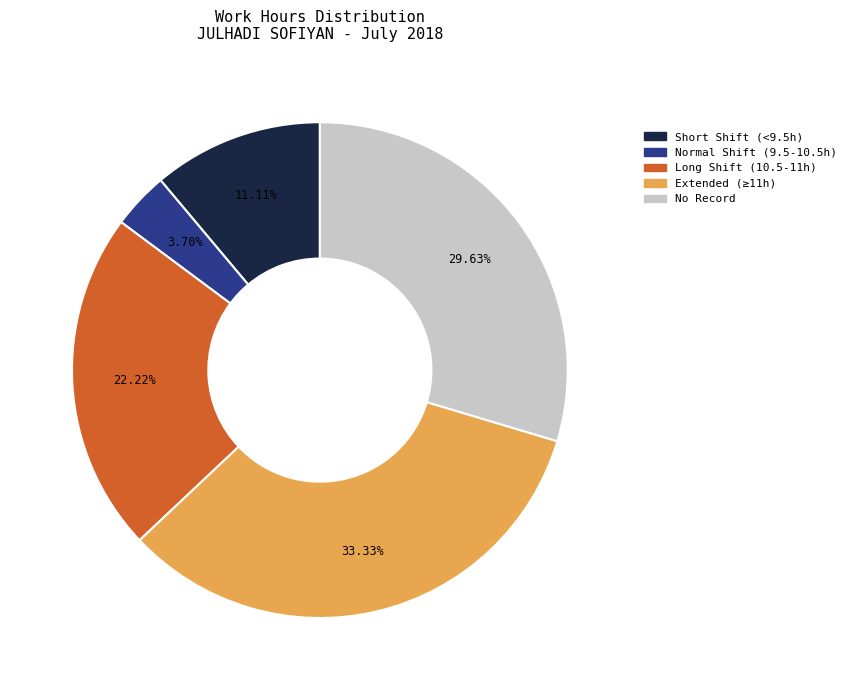

Between No Record and Short Shift (<9.5h), which is larger?

No Record